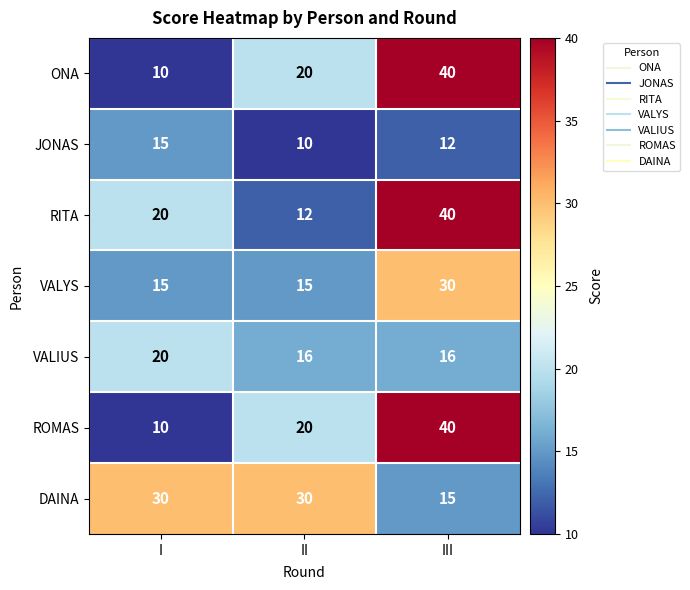

What is the spread (max minus min) of values at III?

28